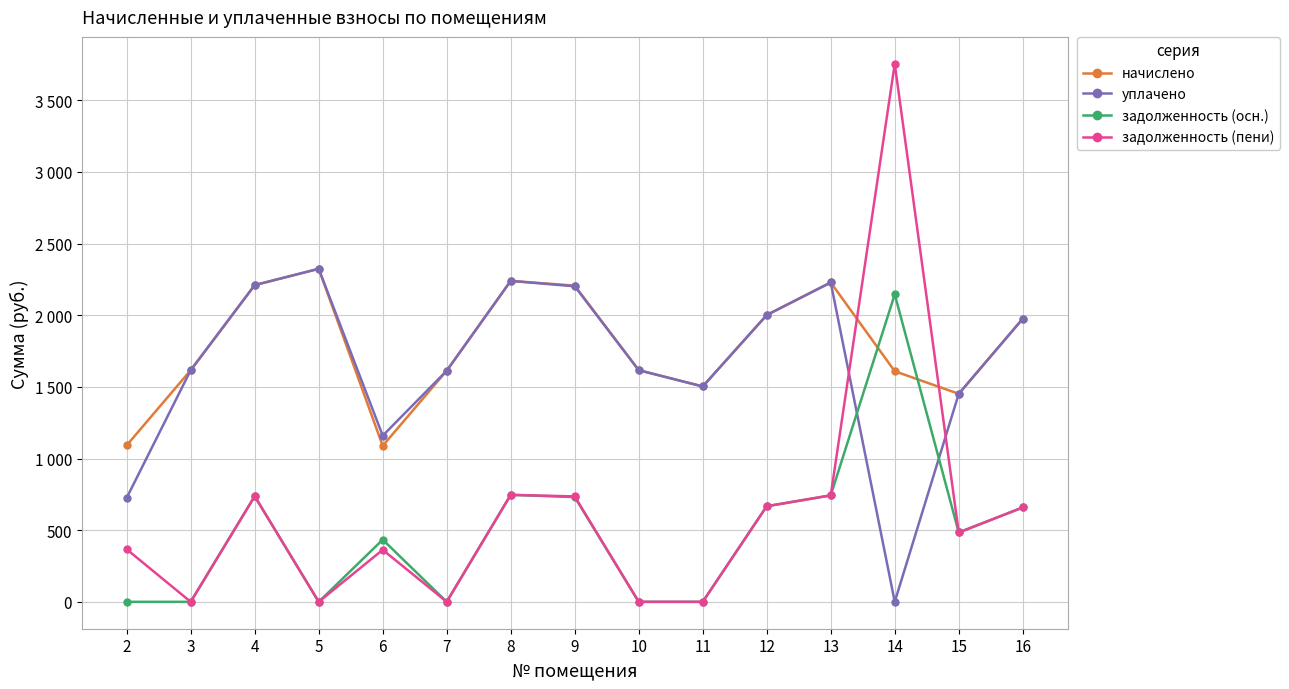

What value does the задолженность (пени) series have at 14?

3755.2